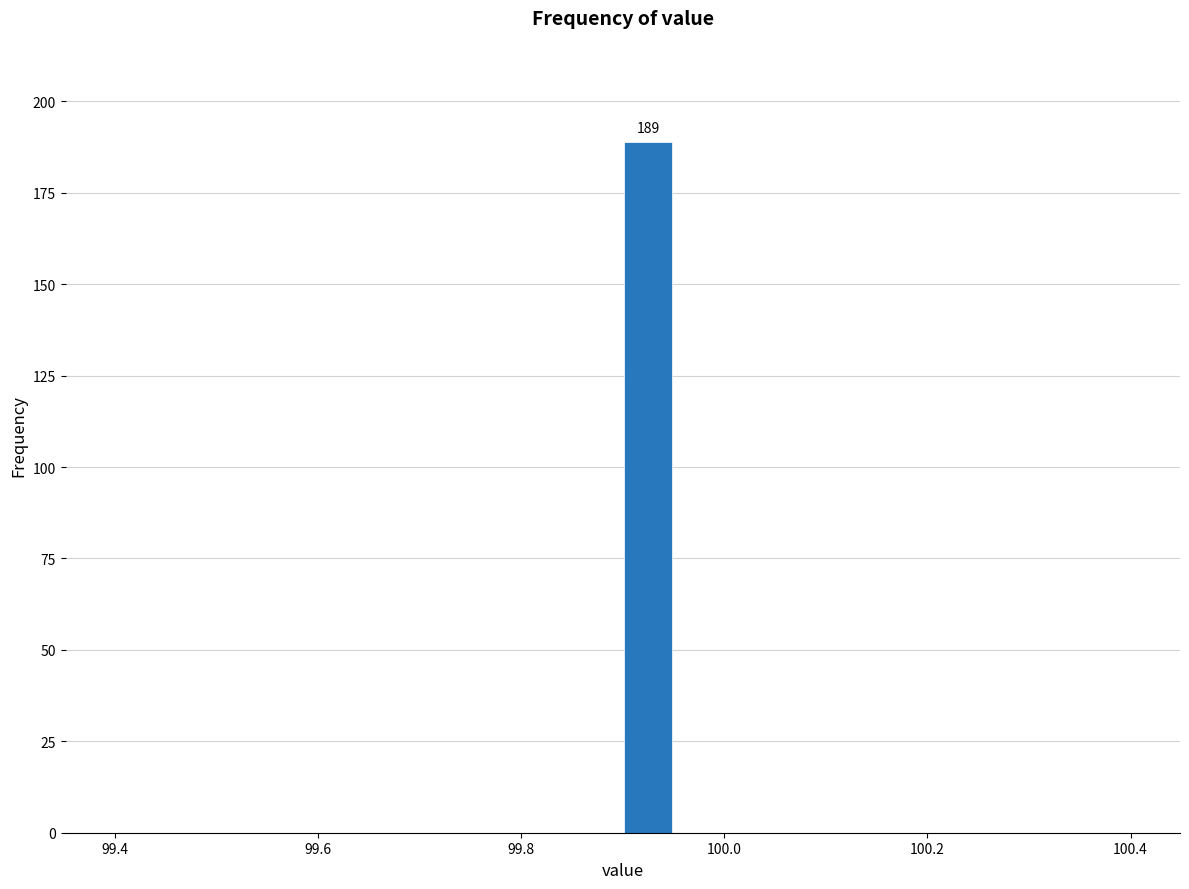

Read against the x-axis, roughly where is the centre of the tallest bar?

99.92